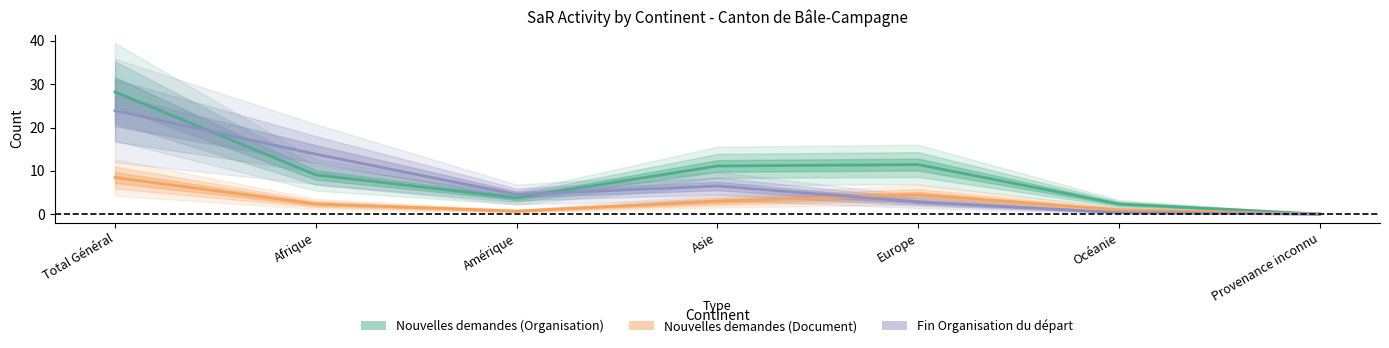

True or false: Nouvelles demandes (Organisation) and Nouvelles demandes (Document) cross at least once.

False